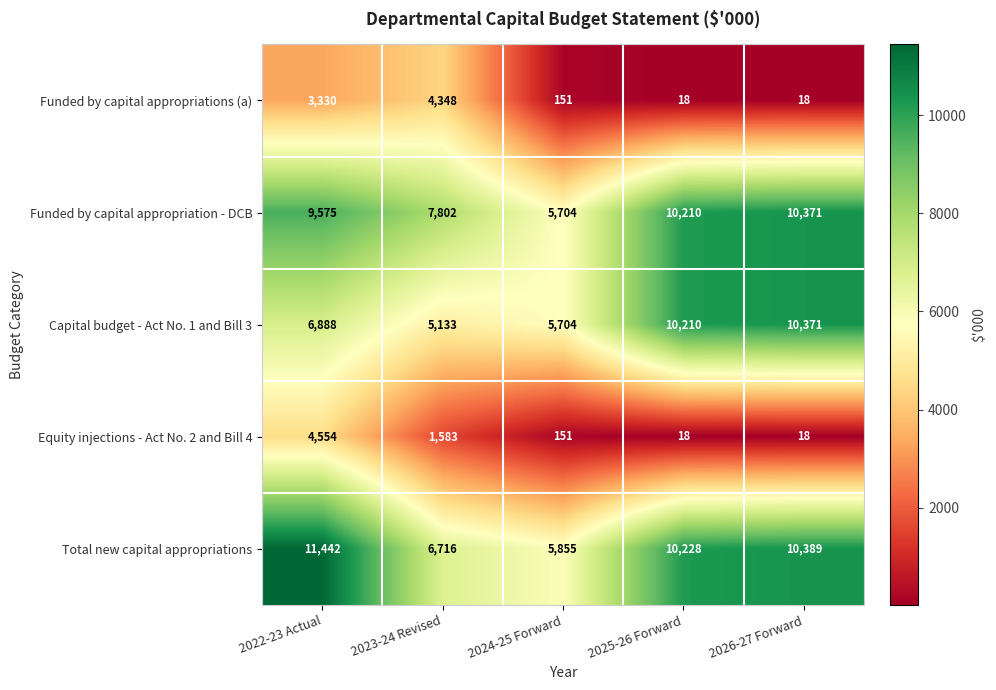

Reading left to right, extract all data points from this chart.

Funded by capital appropriations (a): 3330	4348	151	18	18
Funded by capital appropriation - DCB: 9575	7802	5704	10210	10371
Capital budget - Act No. 1 and Bill 3: 6888	5133	5704	10210	10371
Equity injections - Act No. 2 and Bill 4: 4554	1583	151	18	18
Total new capital appropriations: 11442	6716	5855	10228	10389